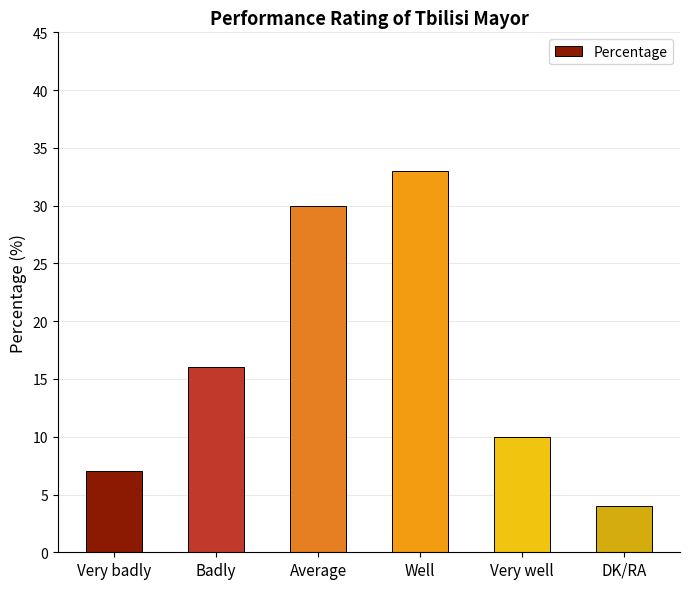

How many values are between 7 and 30?

4